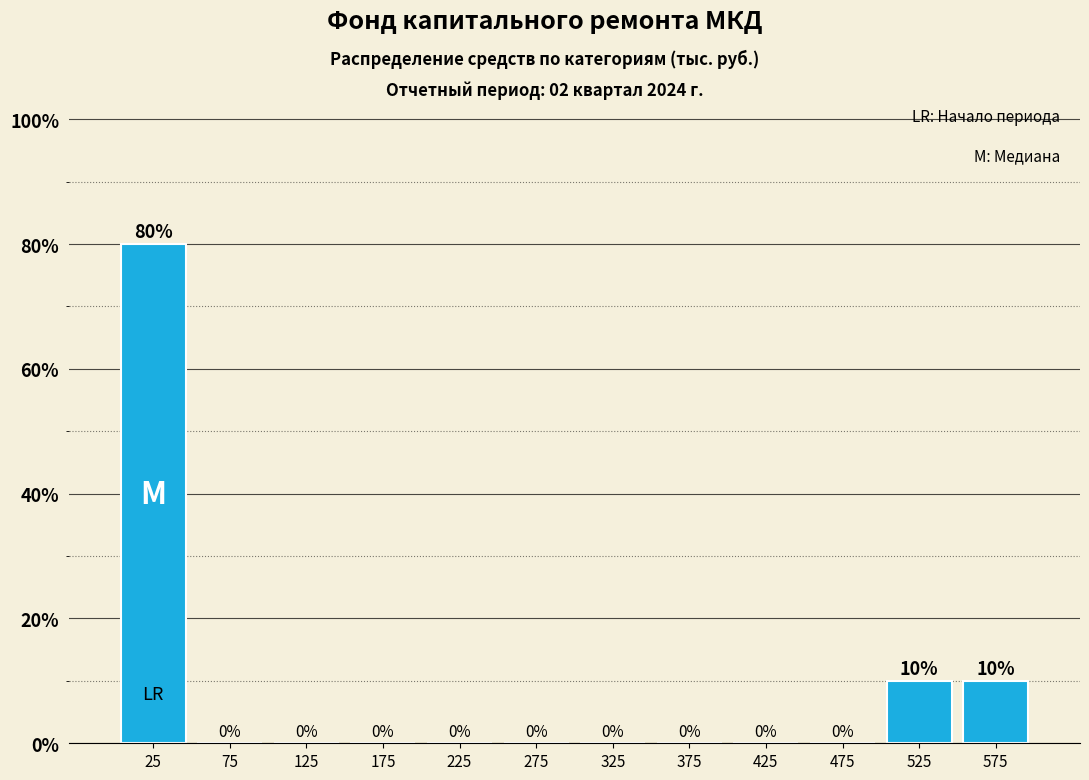

Over which range of the x-axis is the bar tallest?

0 to 50